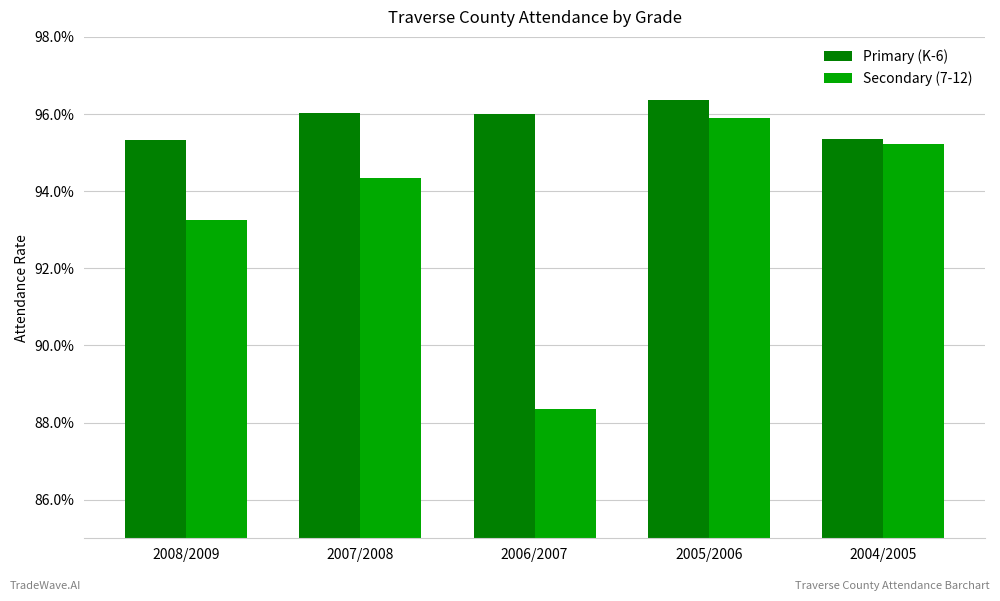

Where is Primary (K-6) nearest to the value 0?

2008/2009